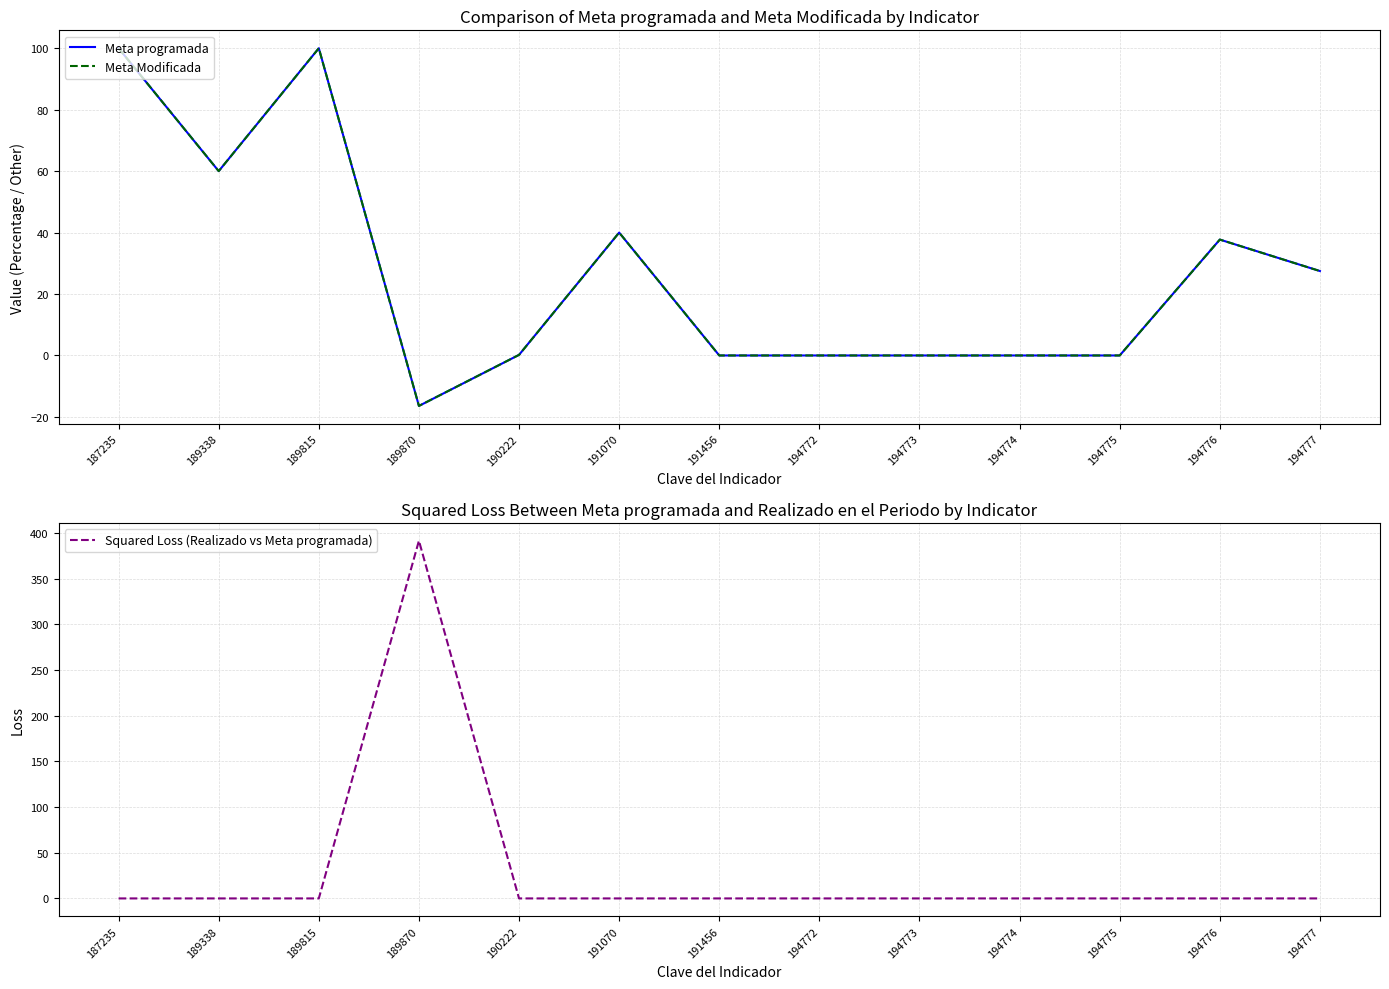

Which series has the largest total across all categories?

Squared Loss (Realizado vs Meta programada)